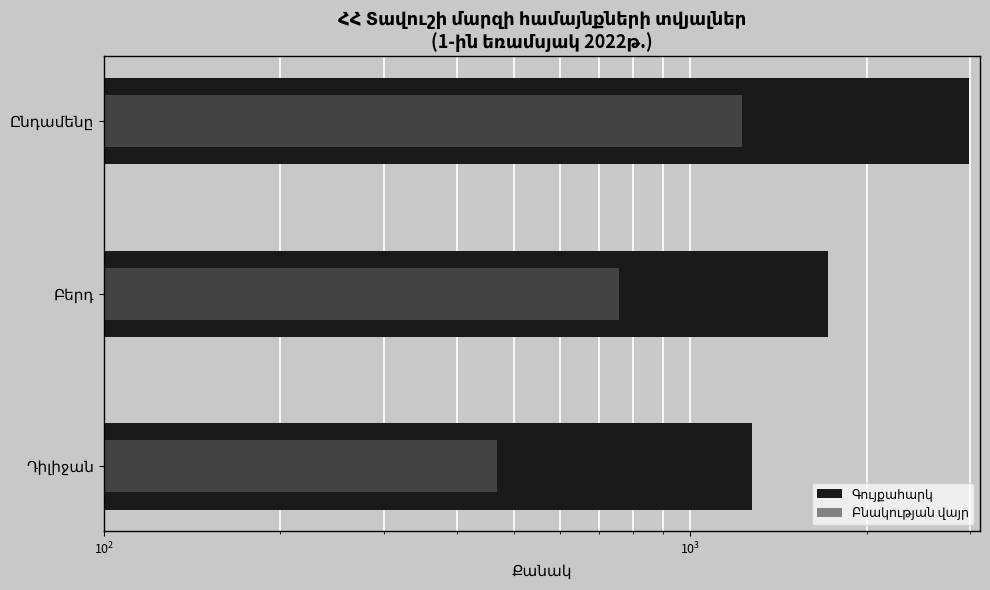

The value of Գույքահարկ at Դիլիջան is 1807. True or false?

False